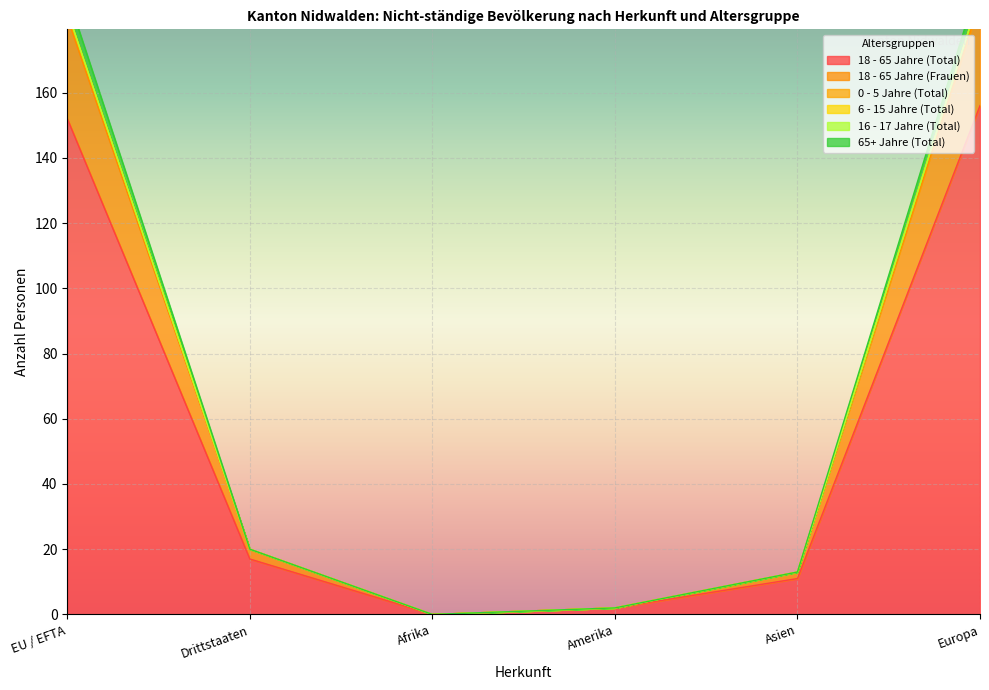

Is the value of 18 - 65 Jahre (Frauen) at Asien greater than the value of 65+ Jahre (Total) at EU / EFTA?

No